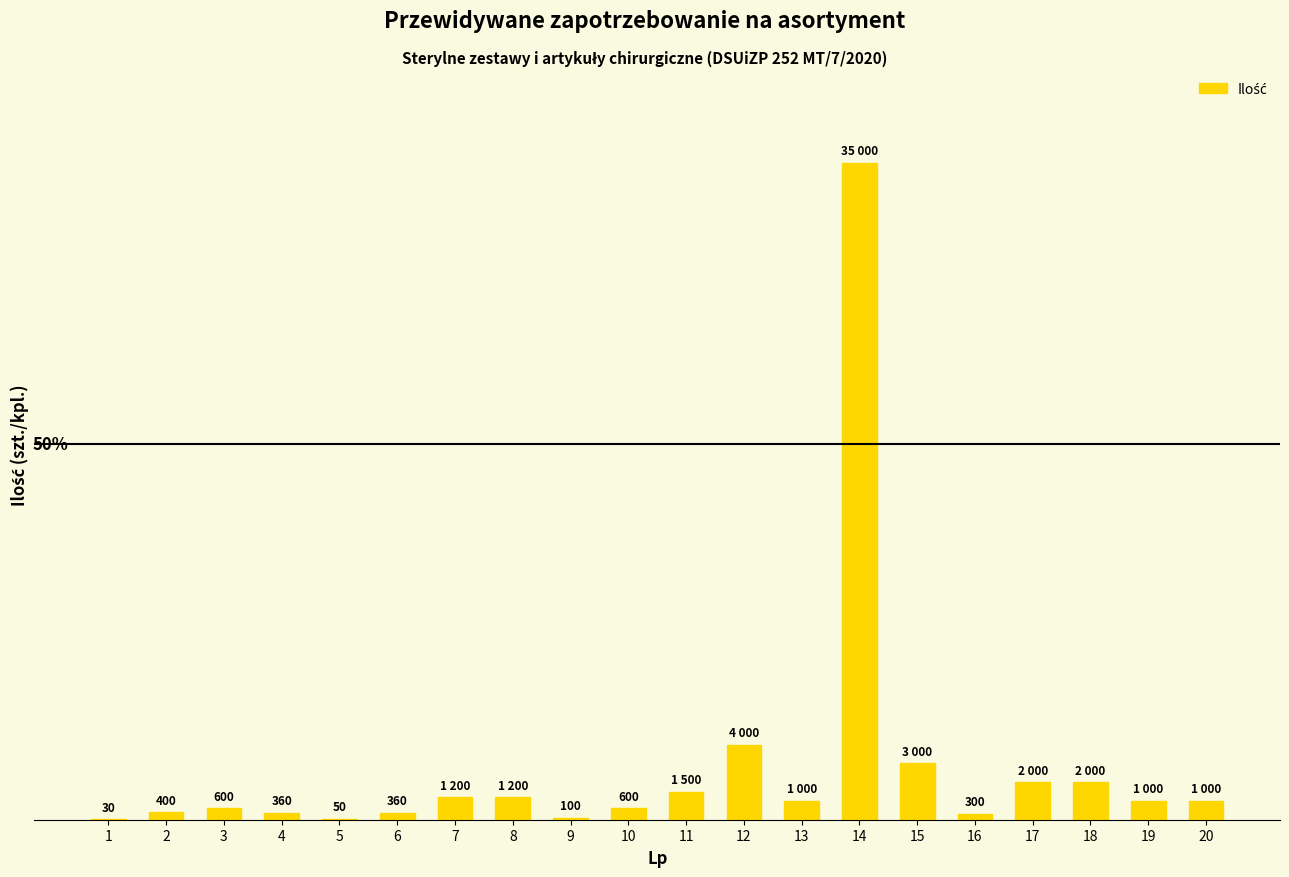

Approximately how many times larger is the value at 19 compared to 16?

3.3